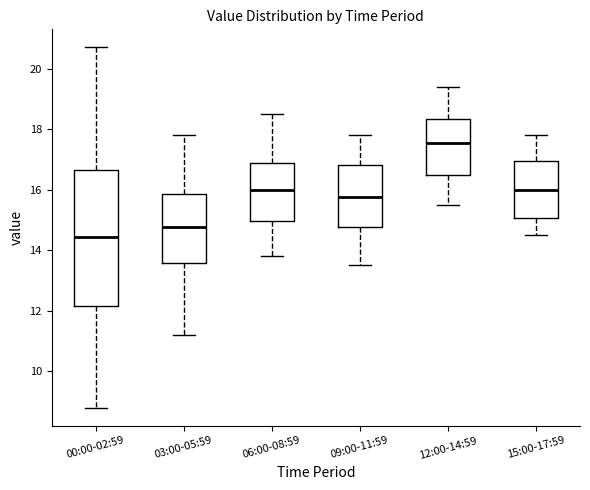

Reading left to right, read every box against the y-axis: the position of its median line, the range the box covers, and the ends of its whiskers. The values are not printed on the chart, so give them approximately, as read against the axis.

00:00-02:59: median 14.4, box 12.2 to 16.6, whiskers 8.8 to 20.8
03:00-05:59: median 14.8, box 13.6 to 15.8, whiskers 11.2 to 17.8
06:00-08:59: median 16.0, box 15.0 to 16.8, whiskers 13.8 to 18.6
09:00-11:59: median 15.8, box 14.8 to 16.8, whiskers 13.6 to 17.8
12:00-14:59: median 17.6, box 16.4 to 18.4, whiskers 15.6 to 19.4
15:00-17:59: median 16.0, box 15.0 to 17.0, whiskers 14.6 to 17.8